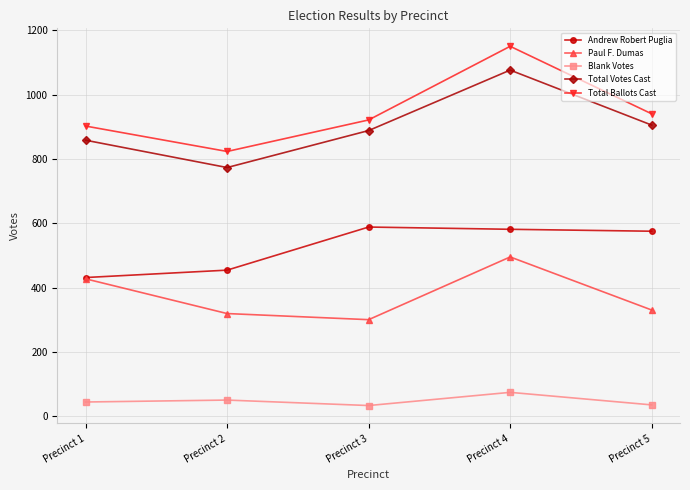

At which category is the sum across all series the highest?

Precinct 4